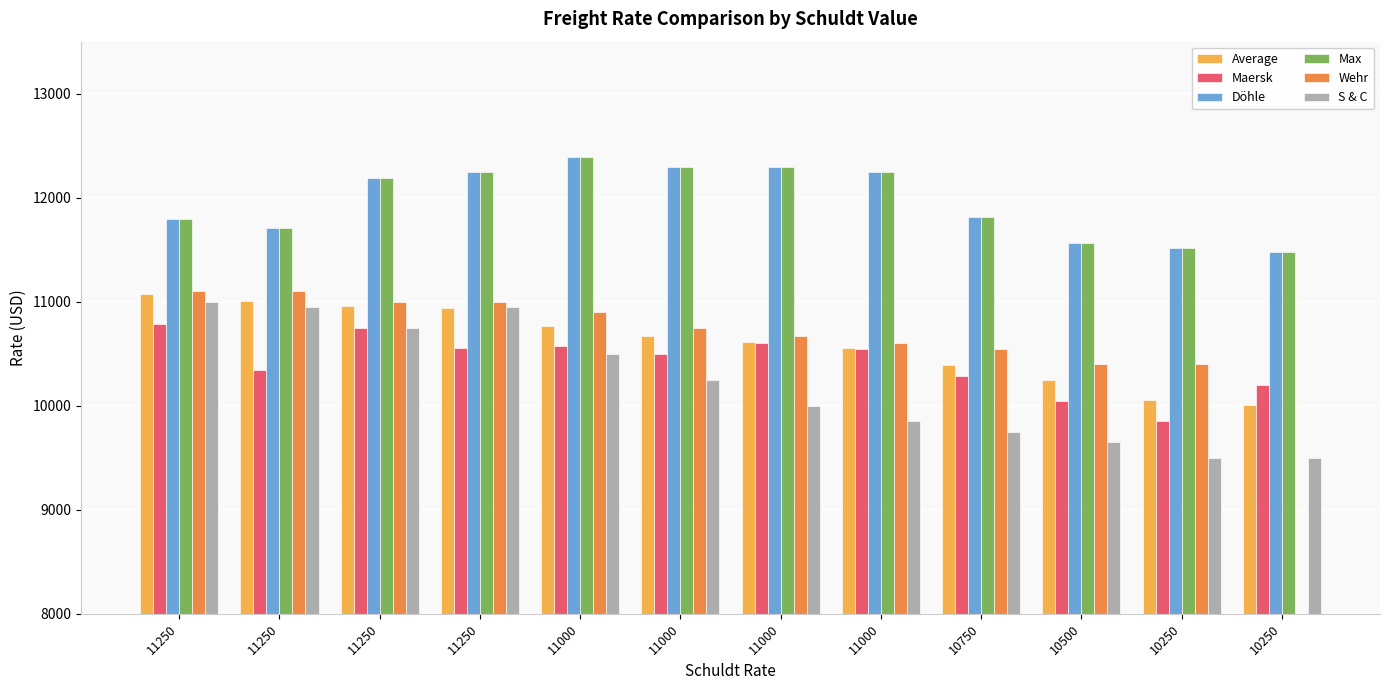

At which label is Wehr closest to 10750?

11000